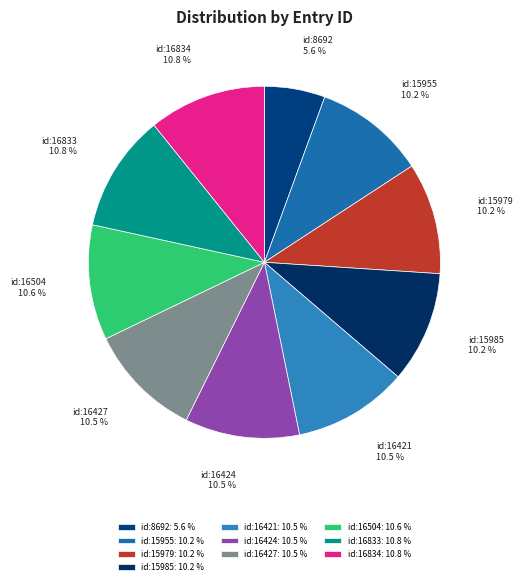

To the nearest percent, what portion does id:16504 represent?

11%